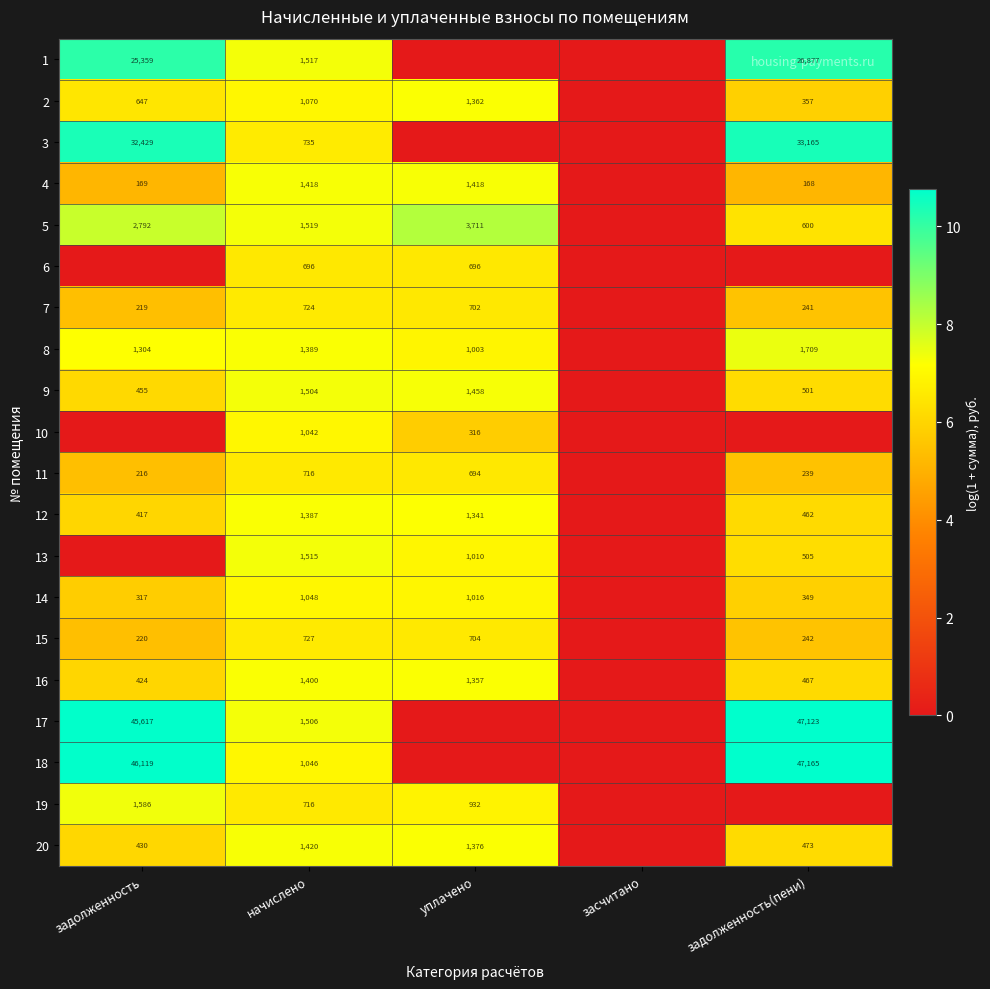

The value of 16 at начислено is 1400. True or false?

True